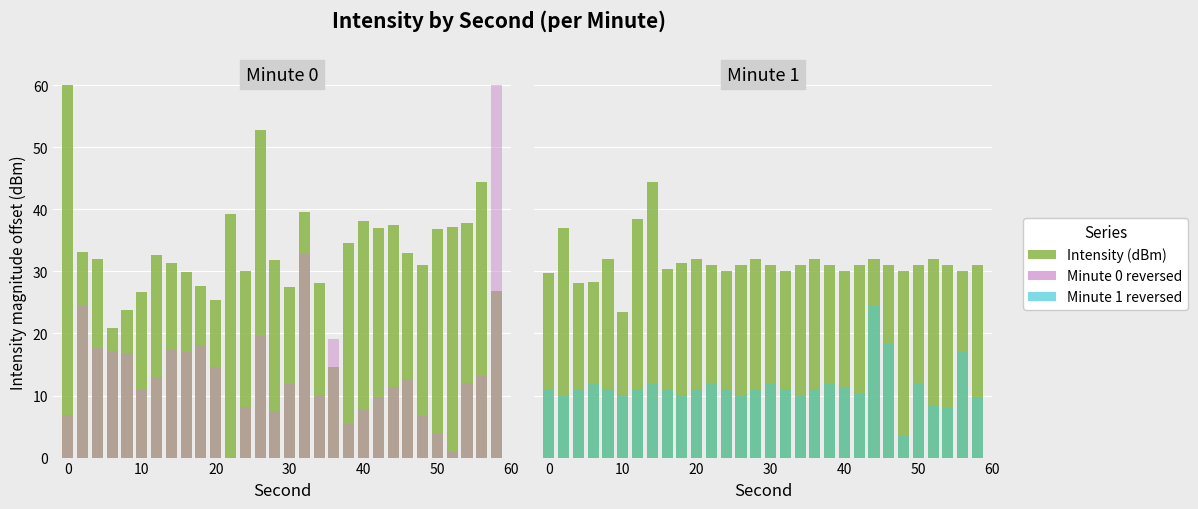

What is the value of the Minute 0 reversed bar at the 15th from the left?

7.6